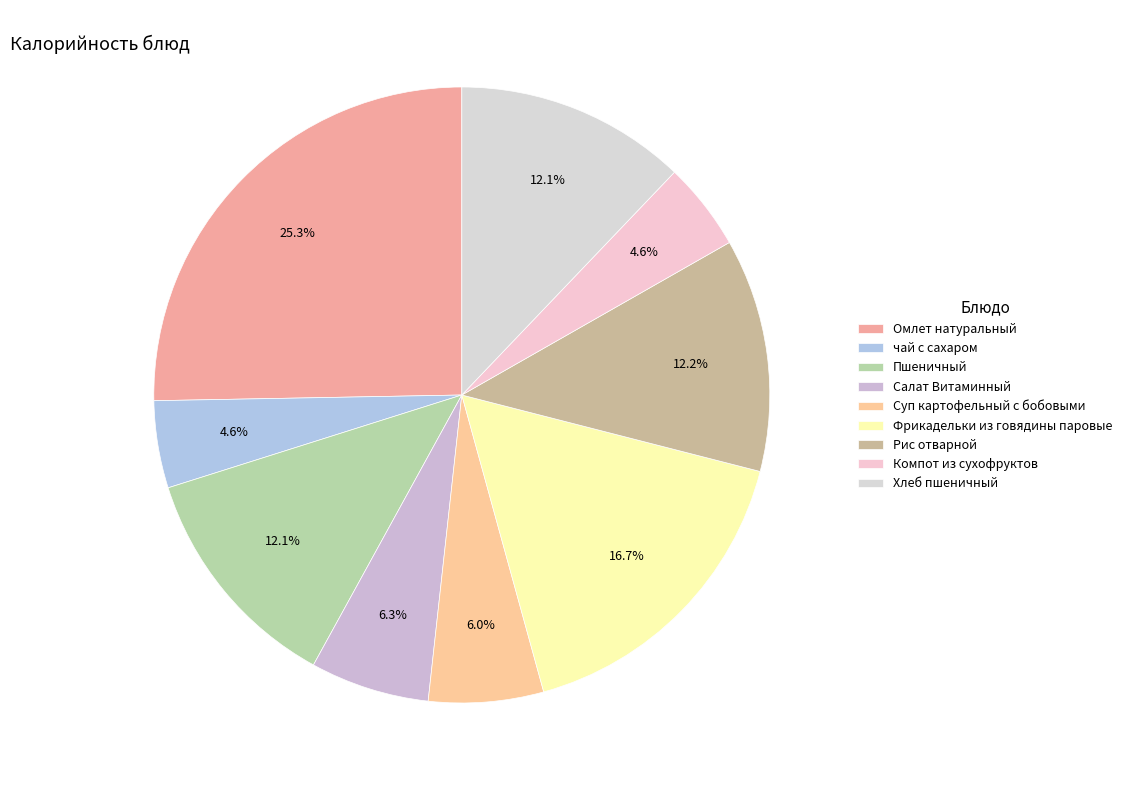

Is it true that Омлет натуральный is 36% of the pie?

False